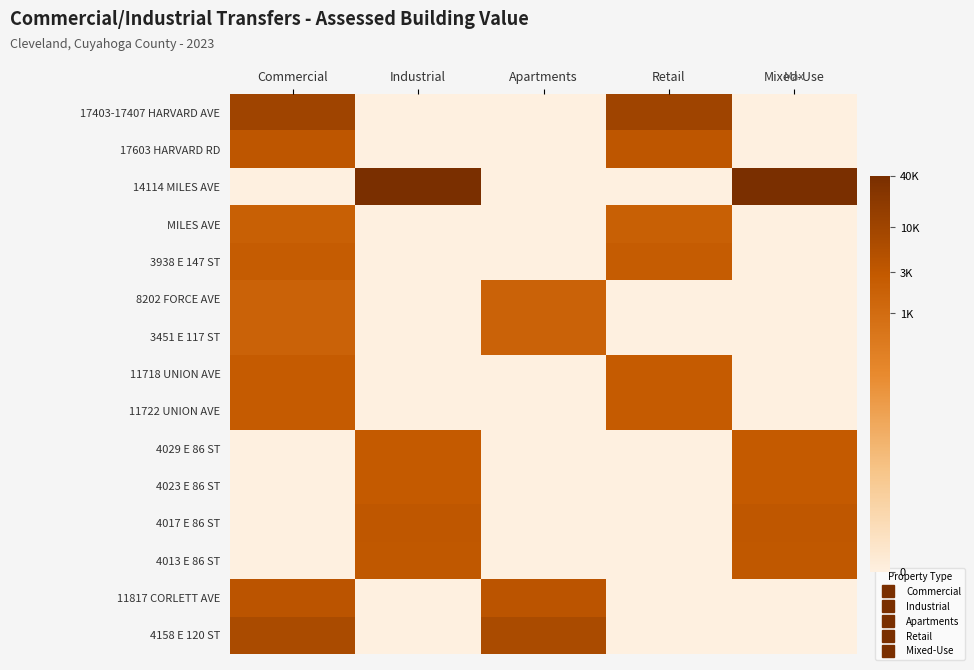

At how many categories does at least one series exceed 6?

5